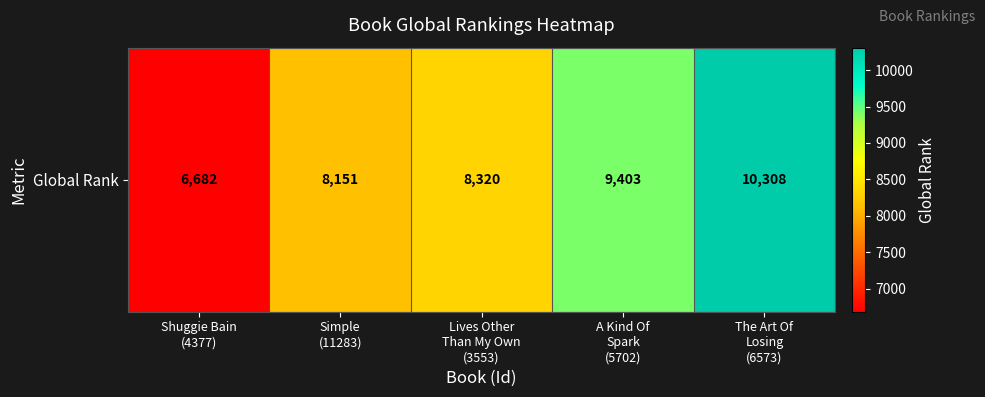

At which category does the chart reach its minimum across all series?

Shuggie Bain
(4377)